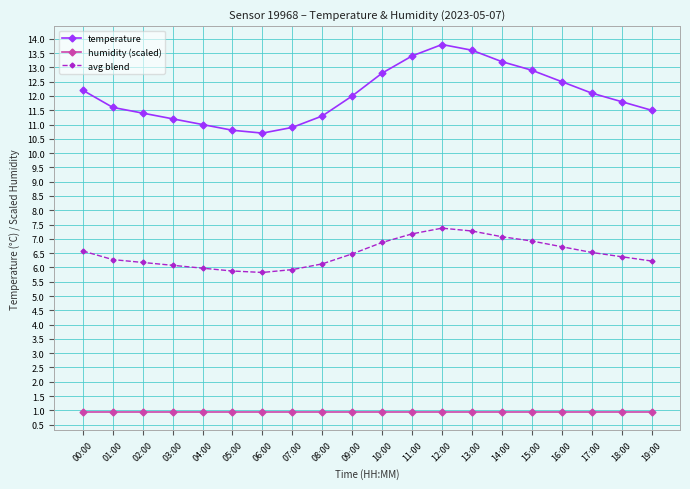

What is the minimum value for avg blend?

5.8